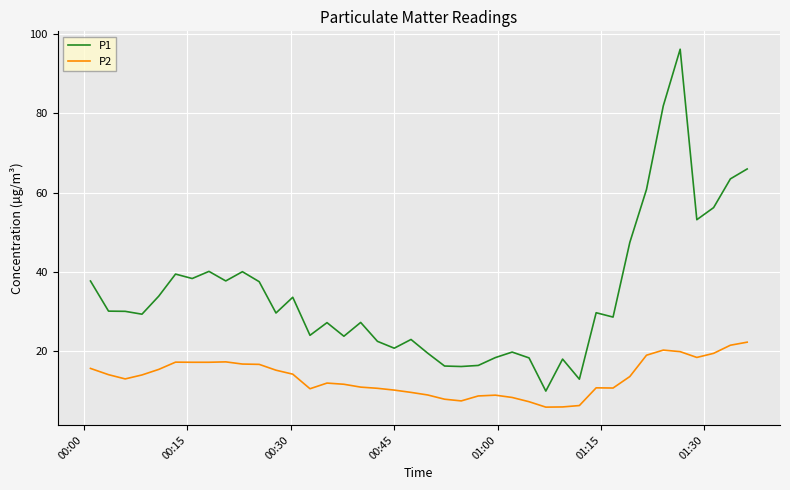

At how many categories does at least one series exceed 6?

40